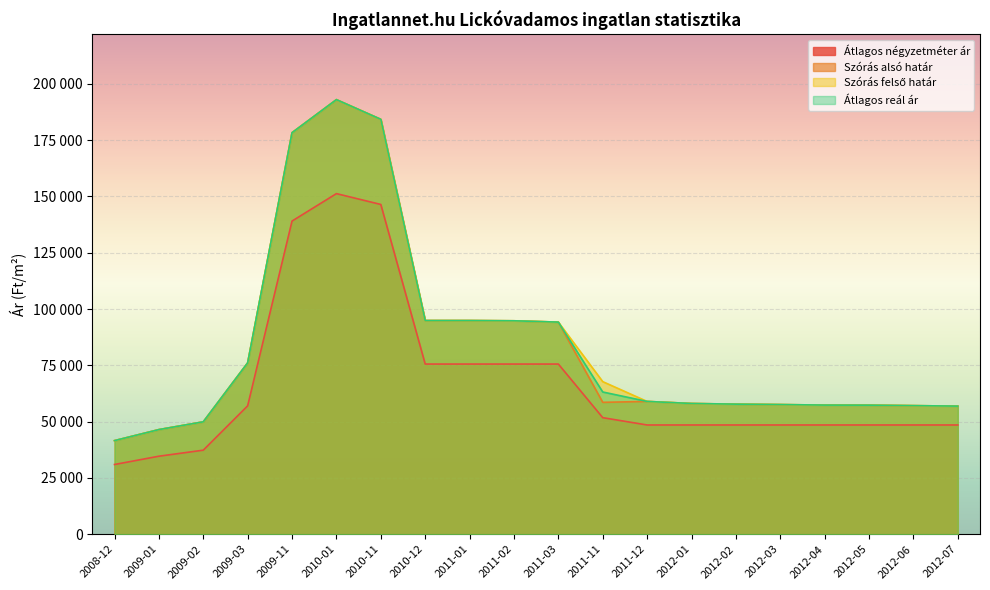

How many values in the Szórás alsó határ series exceed 58557?

9